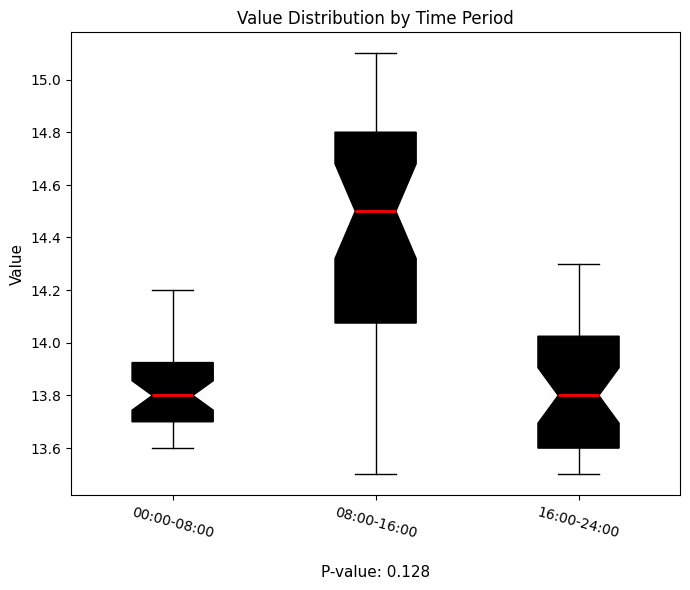

Where is the upper edge of the box for 08:00-16:00 on the y-axis? The values are not printed on the chart, so give them approximately, as read against the axis.

14.80